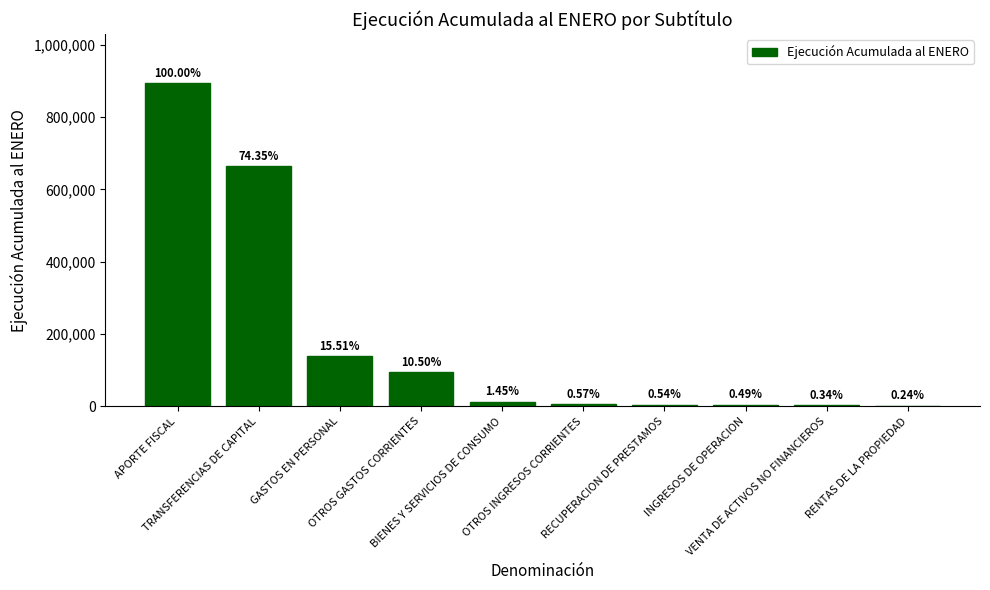

Rank the categories by value from highest to lowest.

APORTE FISCAL, TRANSFERENCIAS DE CAPITAL, GASTOS EN PERSONAL, OTROS GASTOS CORRIENTES, BIENES Y SERVICIOS DE CONSUMO, OTROS INGRESOS CORRIENTES, RECUPERACION DE PRESTAMOS, INGRESOS DE OPERACION, VENTA DE ACTIVOS NO FINANCIEROS, RENTAS DE LA PROPIEDAD